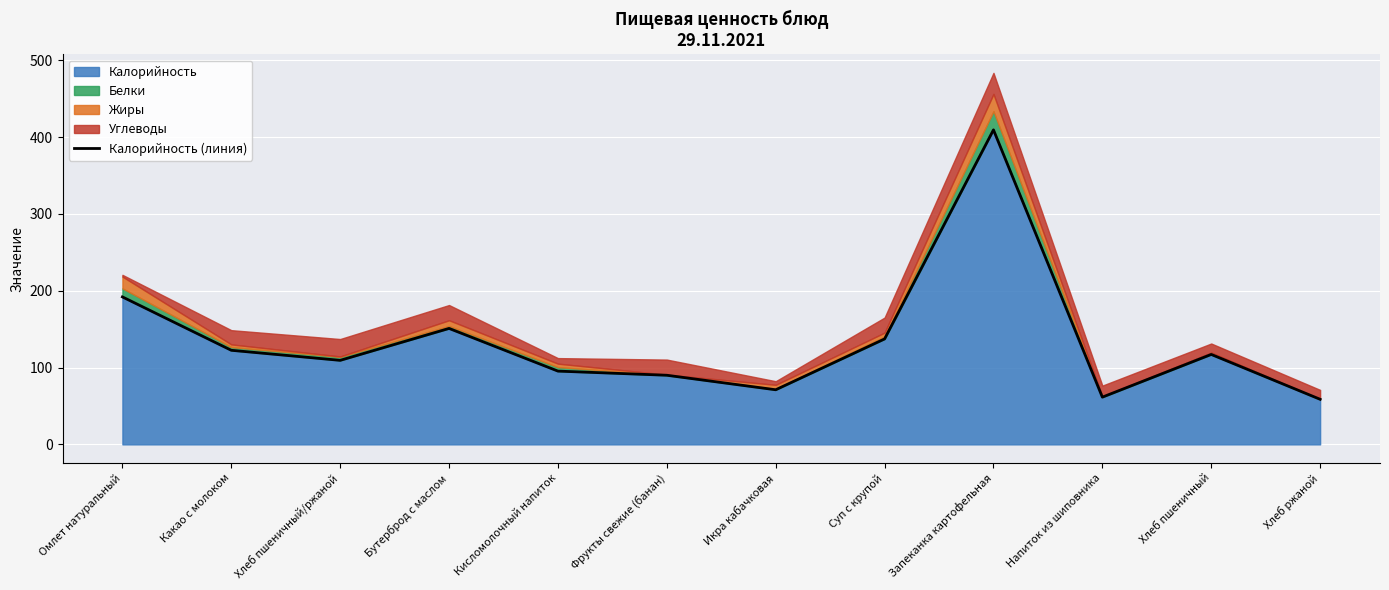

What is the sum of all values?

1615.5